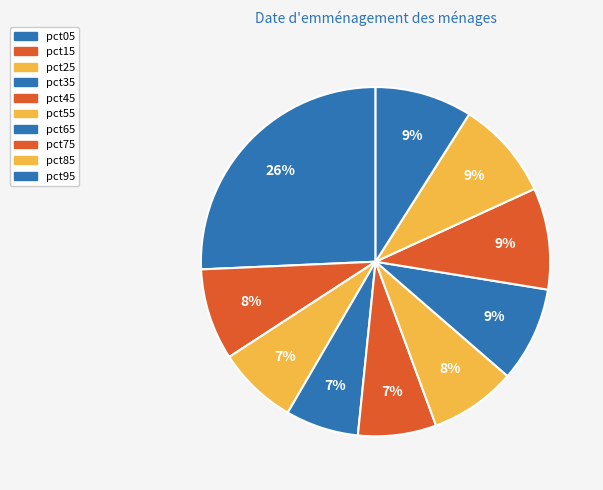

How many slices are in this pie chart?

10